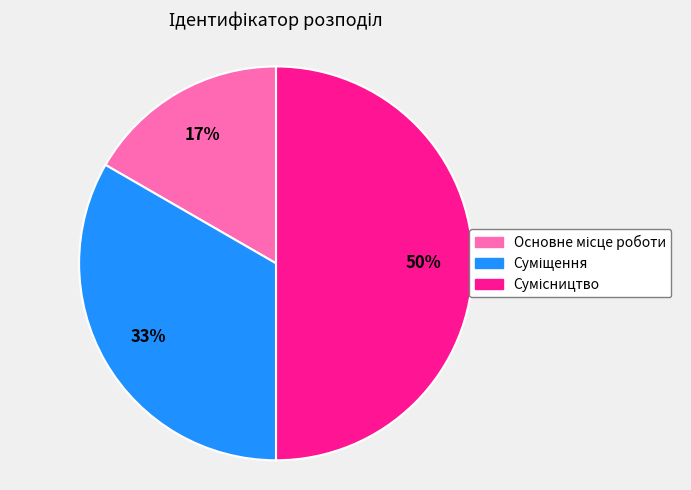

To the nearest percent, what is the average slice percentage?

33%